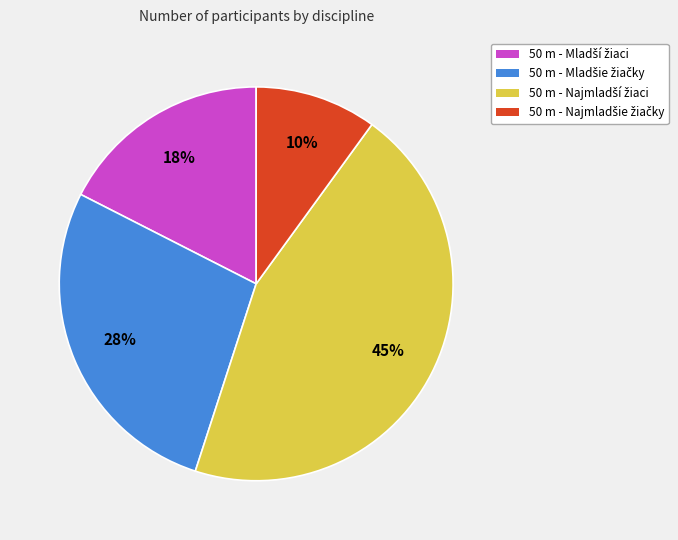

Is there any slice that represents more than half of the pie?

No